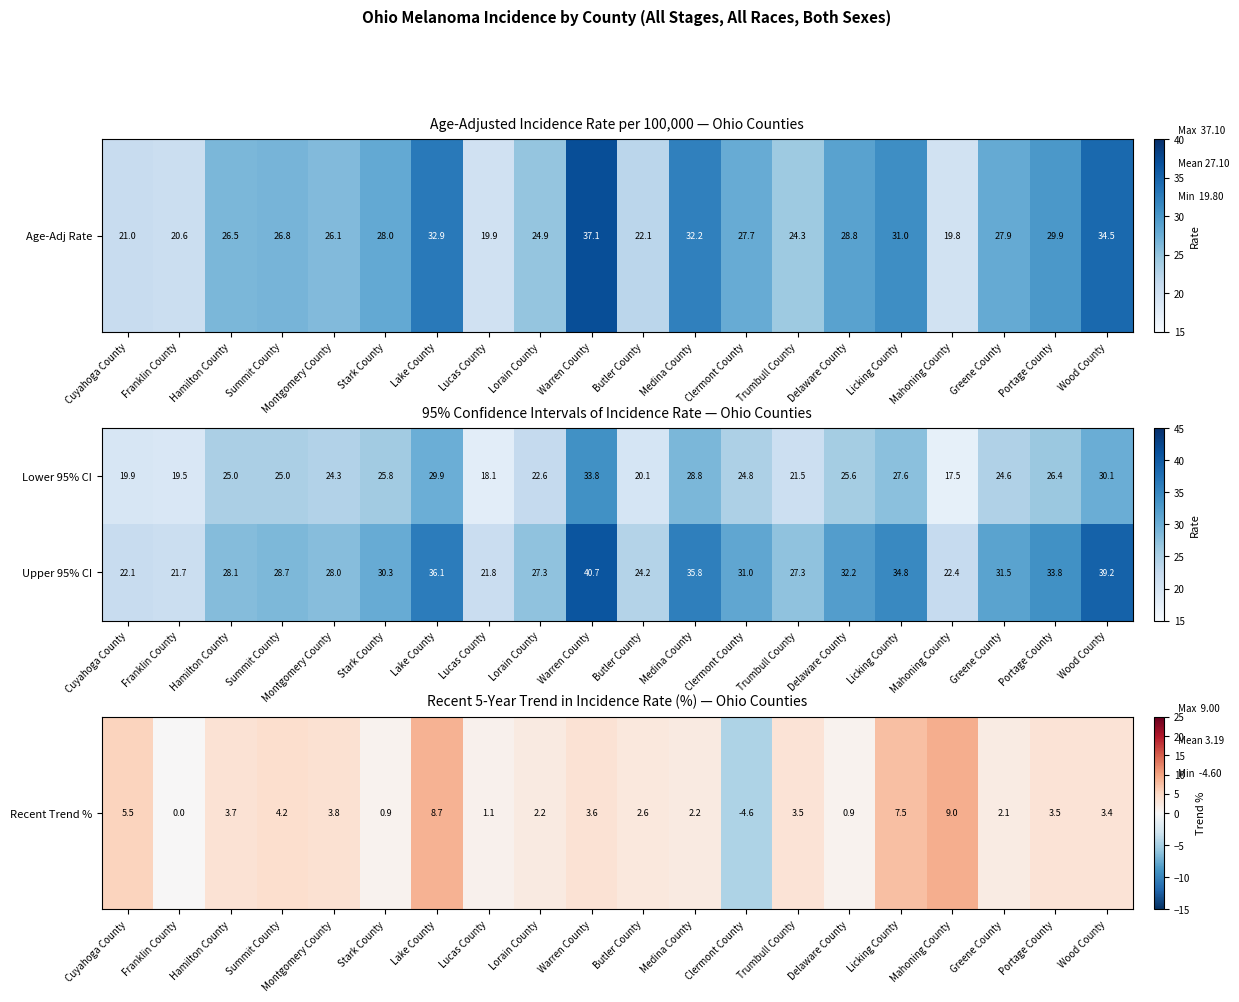

Read the Upper 95% CI value at Warren County.

40.7